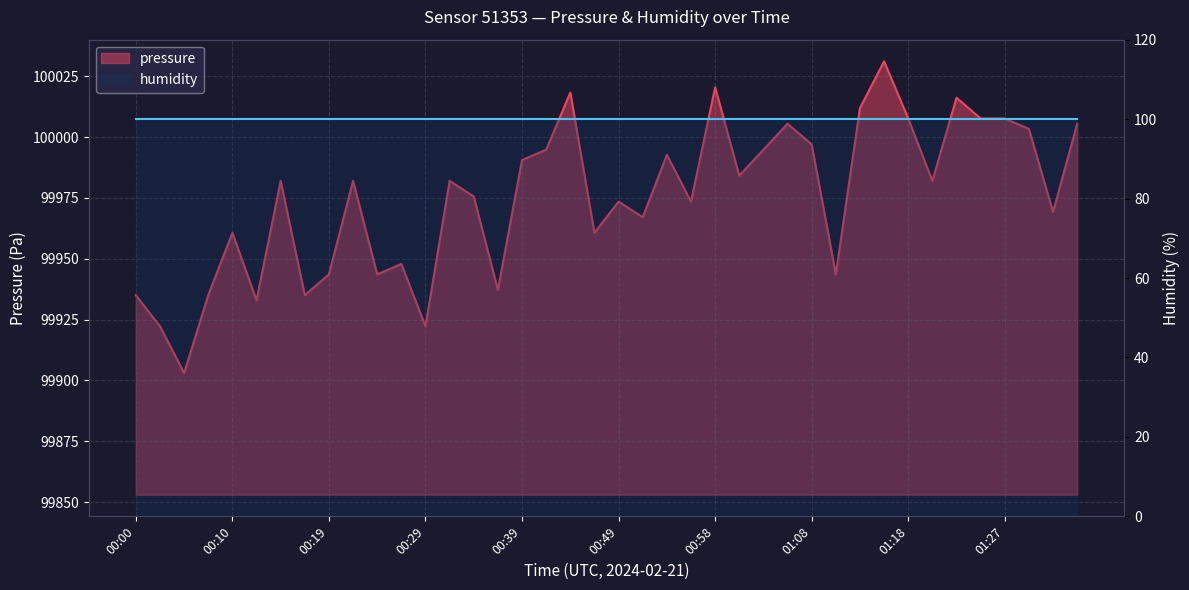

The chart shows a value of 99982.0 at 00:22. True or false?

True